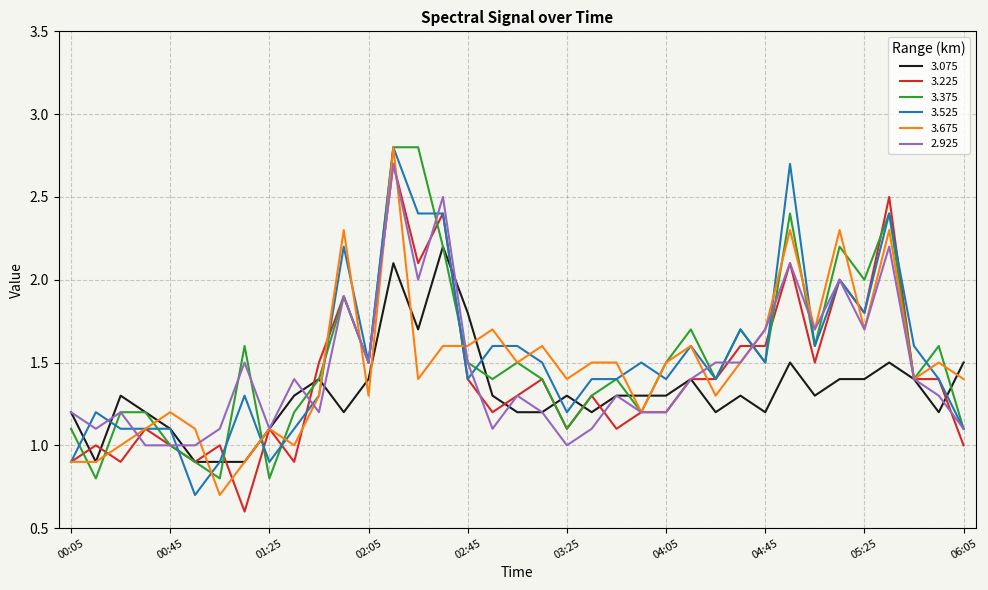

What is the difference between the maximum and minimum values in the 3.675 series?

2.1